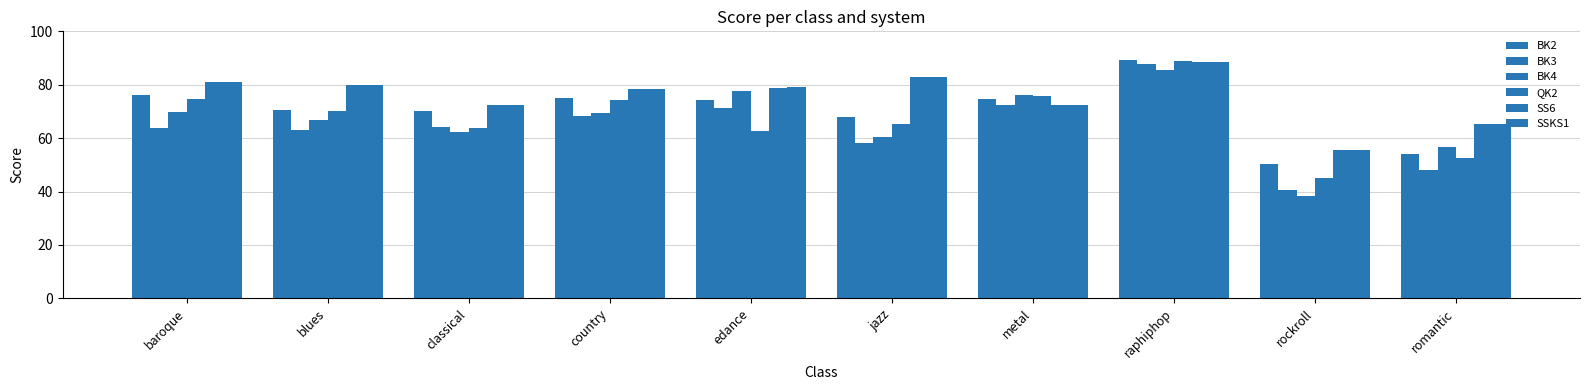

At how many categories does at least one series exceed 84?

1